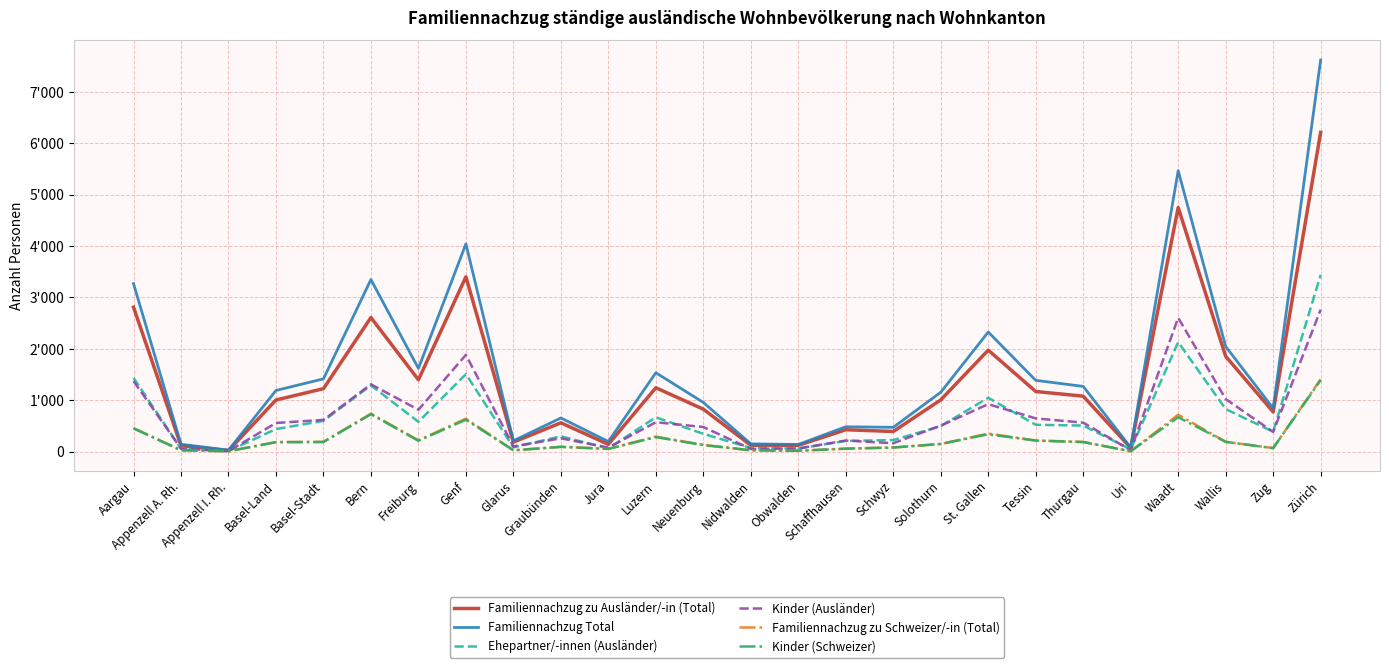

List the series in order of their peak value, highest first.

Familiennachzug Total, Familiennachzug zu Ausländer/-in (Total), Ehepartner/-innen (Ausländer), Kinder (Ausländer), Familiennachzug zu Schweizer/-in (Total), Kinder (Schweizer)